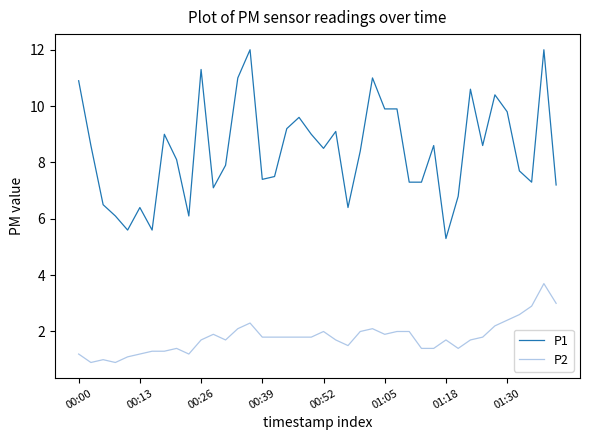

Which series has the largest range (max minus min)?

P1